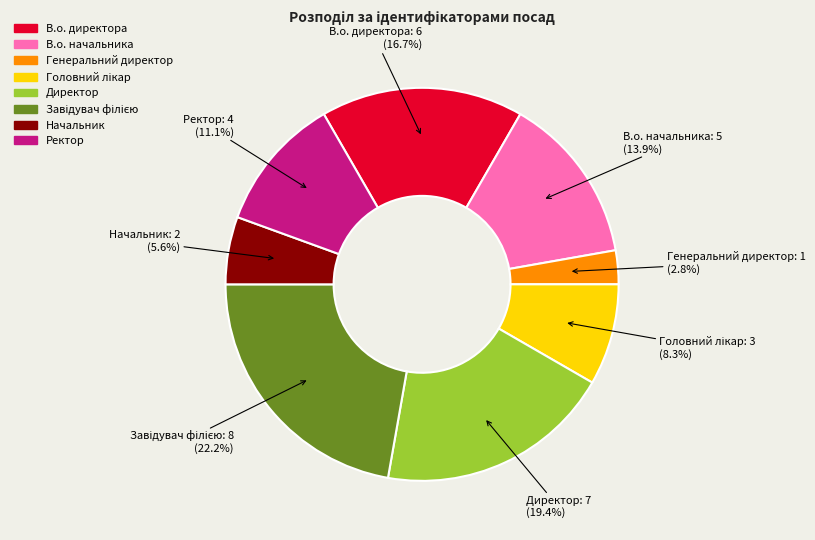

Does Ректор account for over 50% of the chart?

No